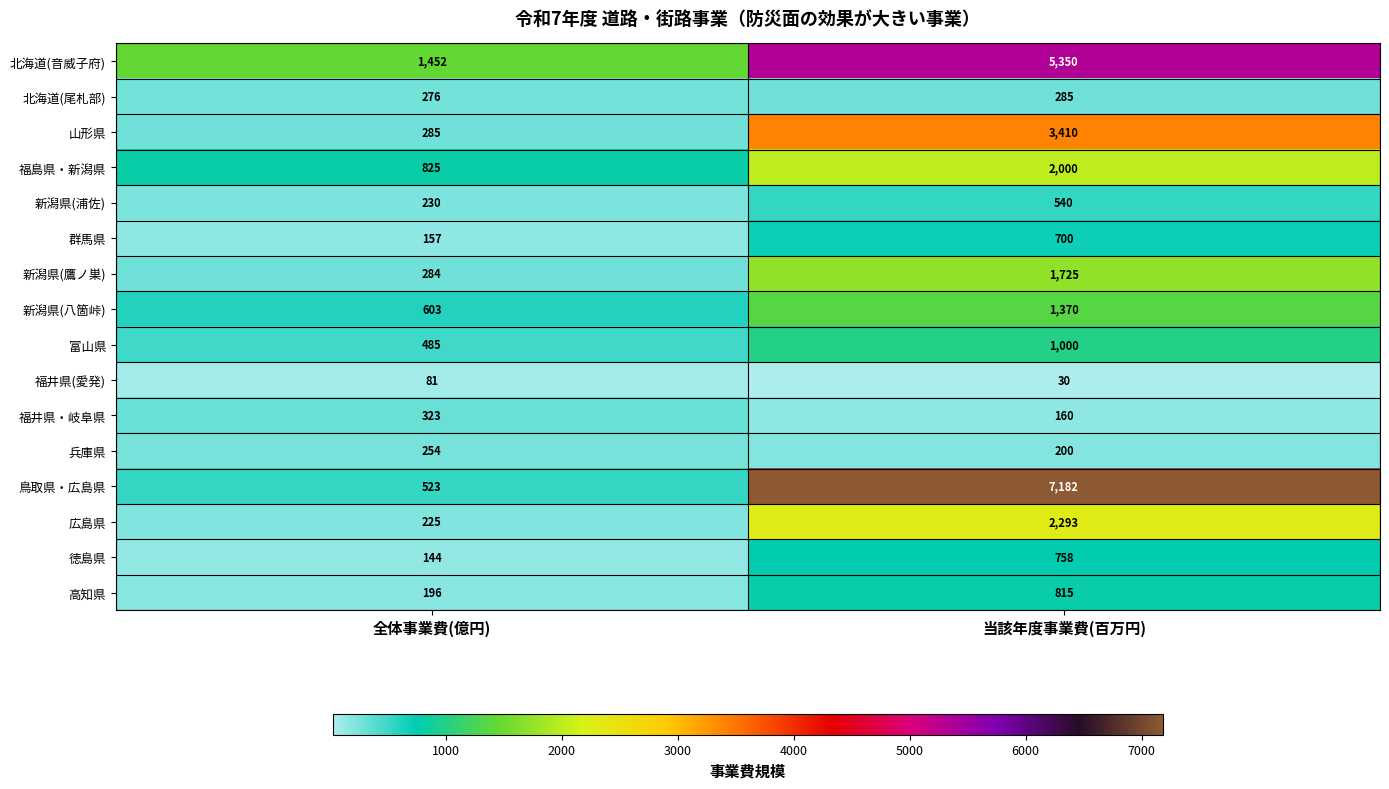

Is it true that 新潟県(浦佐) equals 540 at 当該年度事業費(百万円)?

True